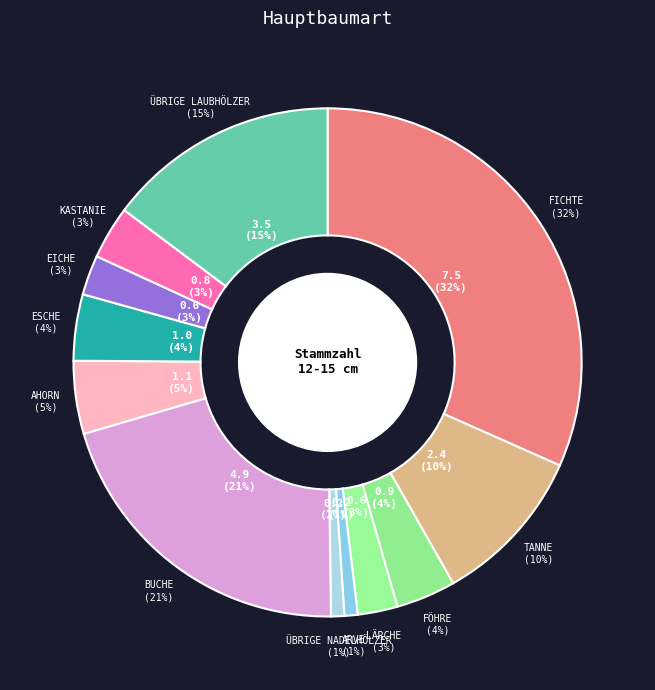

What percentage is NOT represented by Arve?

99.2%